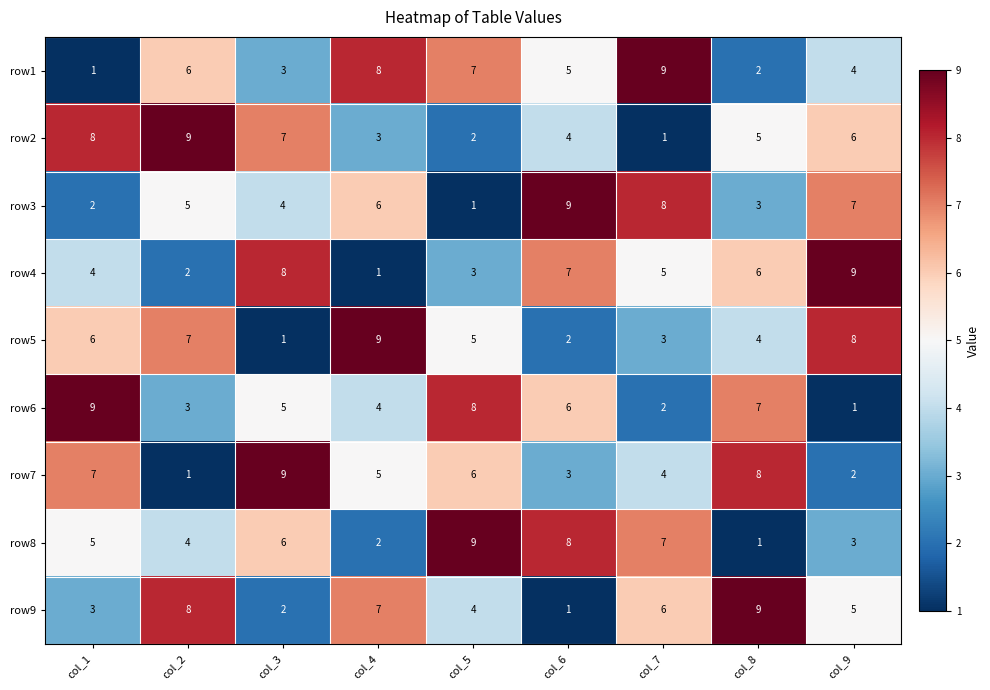

What is the greatest value displayed?

9